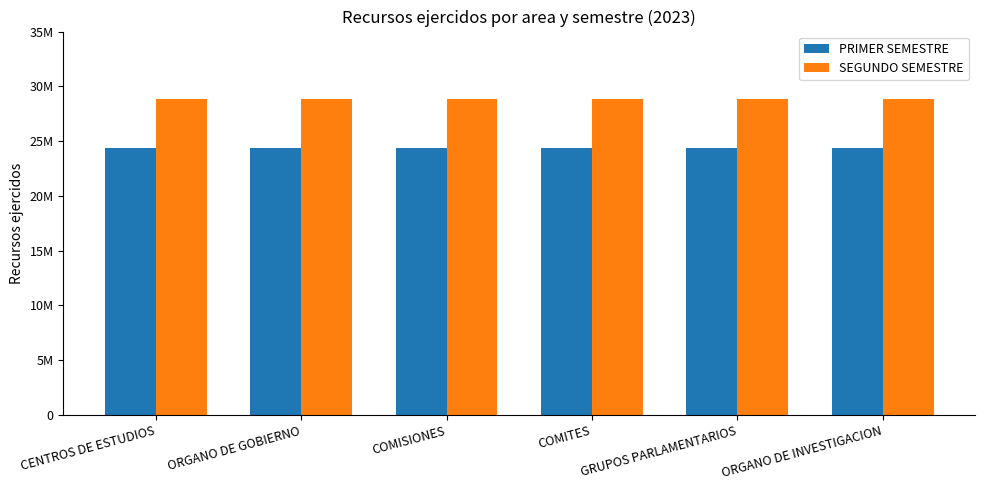

What is the spread (max minus min) of values at CENTROS DE ESTUDIOS?

4447003